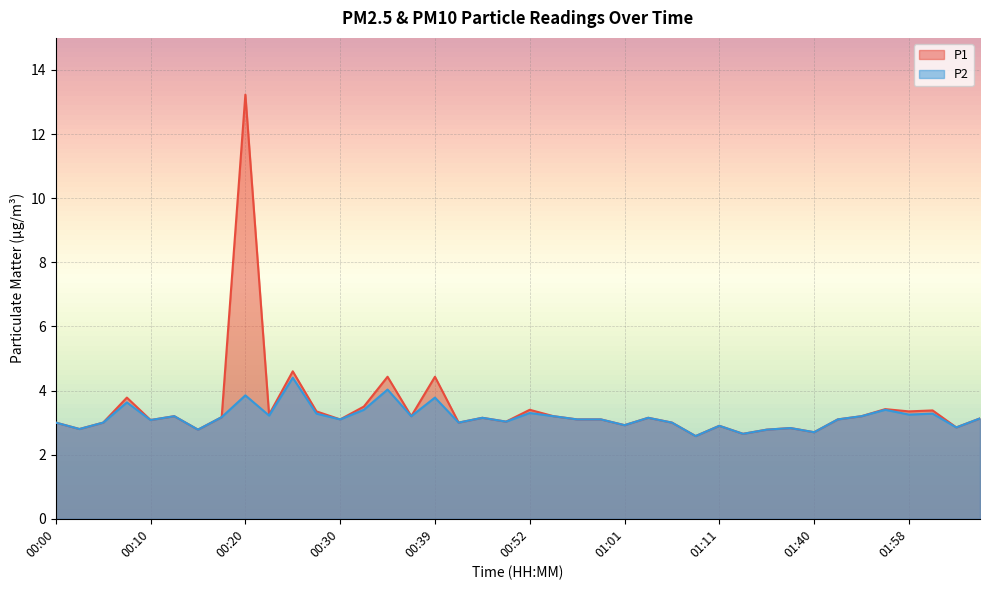

True or false: P2 and P1 intersect in this chart.

False